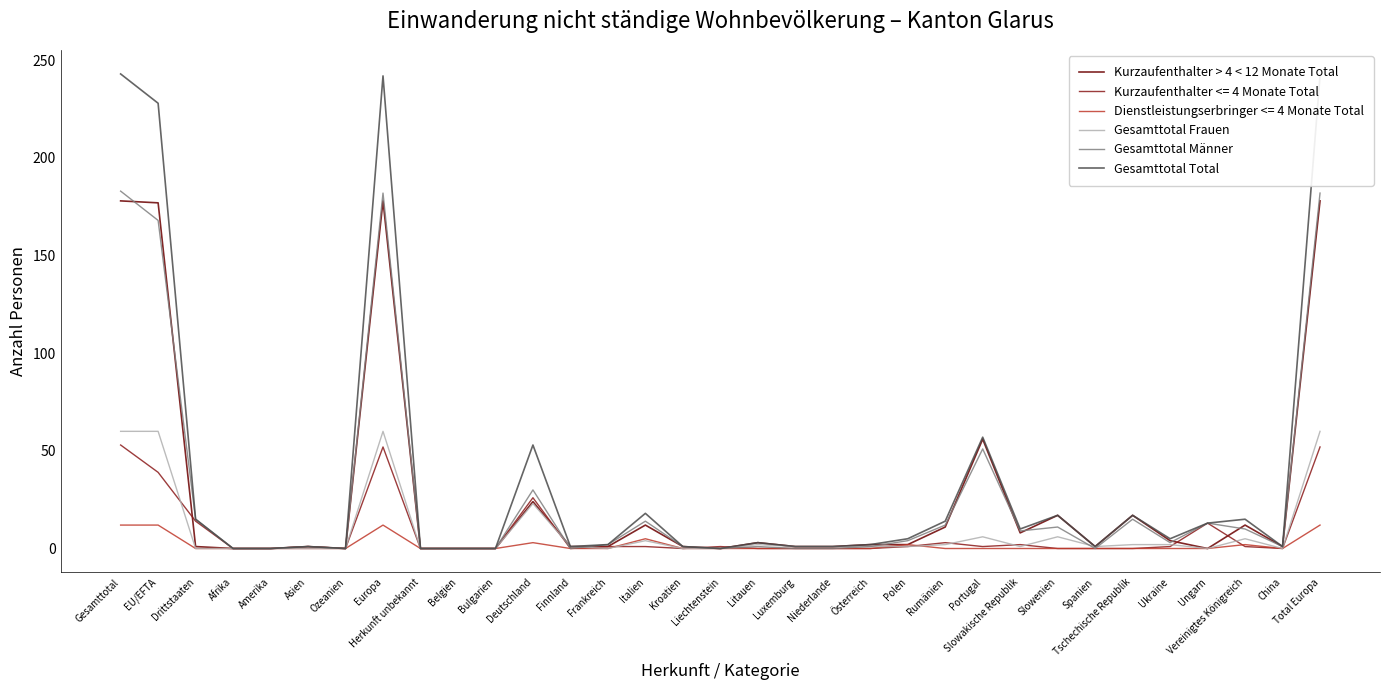

True or false: Gesamttotal Männer has a value of 0 at Spanien.

True